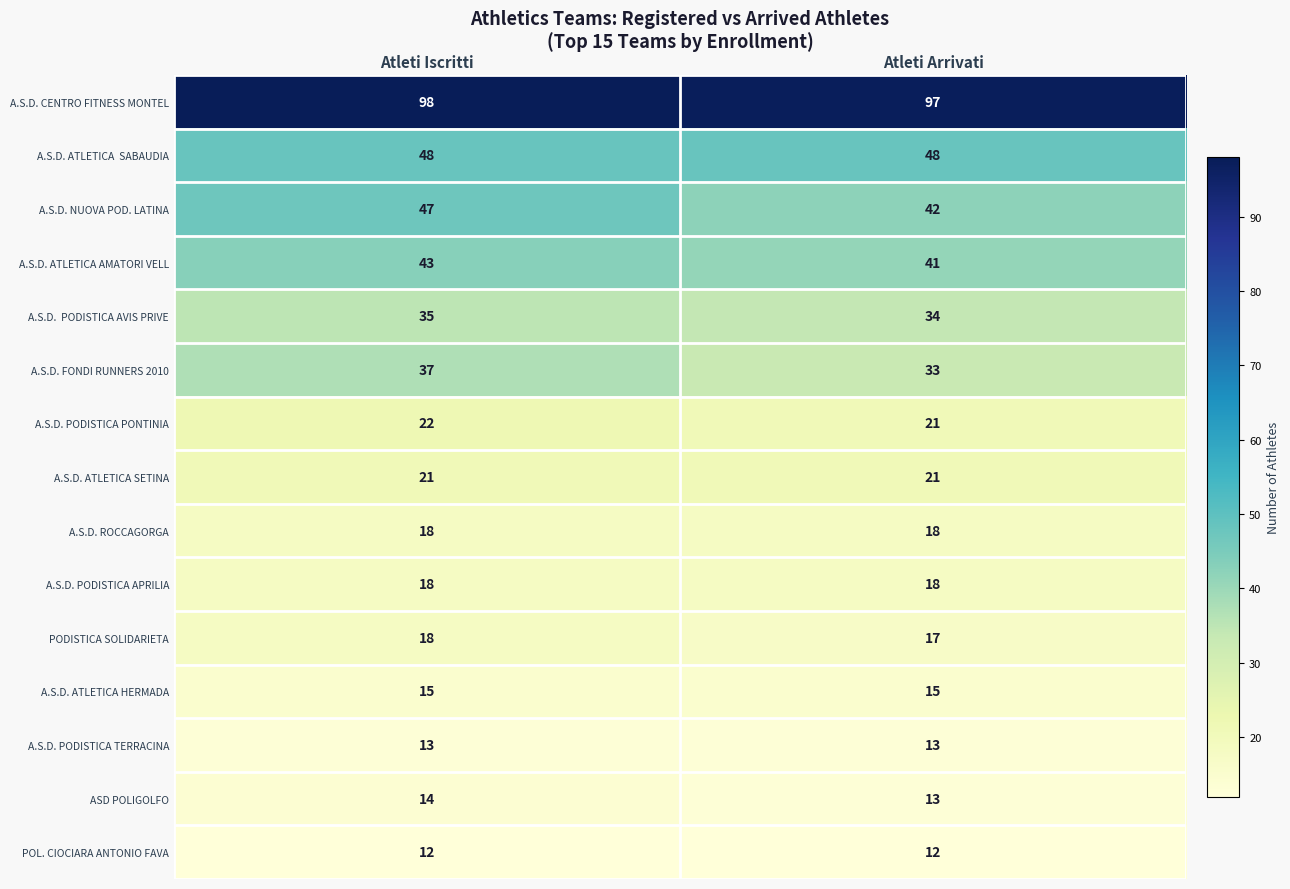

Rank the categories by A.S.D. CENTRO FITNESS MONTEL value from highest to lowest.

Atleti Iscritti, Atleti Arrivati